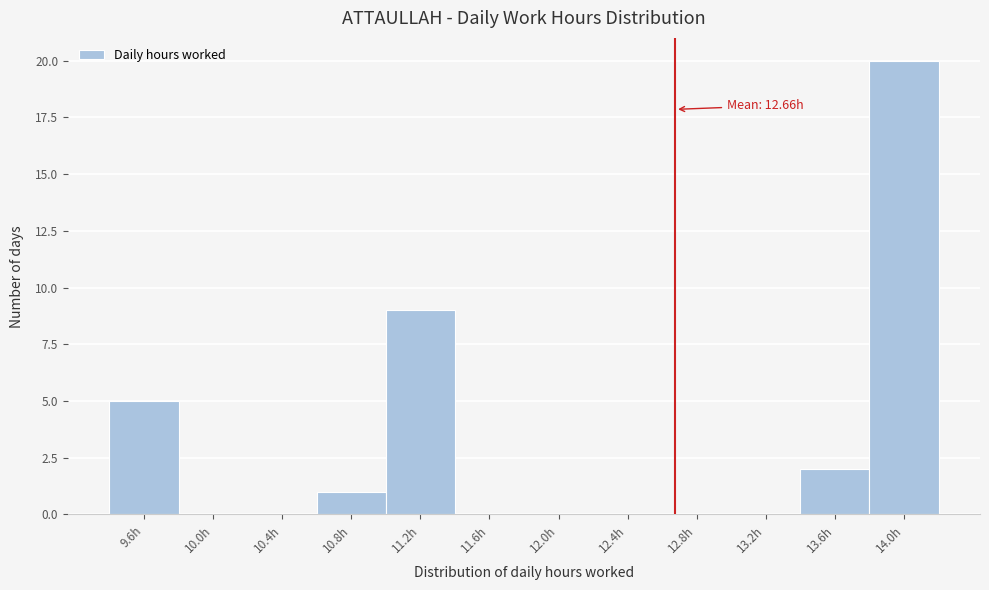

Which range on the x-axis has the tallest bar?

13.78 to 14.18